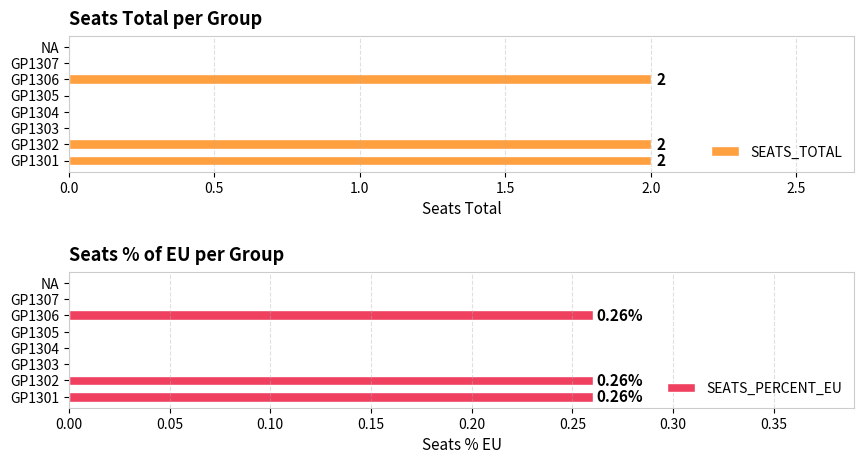

The value of SEATS_TOTAL at GP1303 is 0. True or false?

True